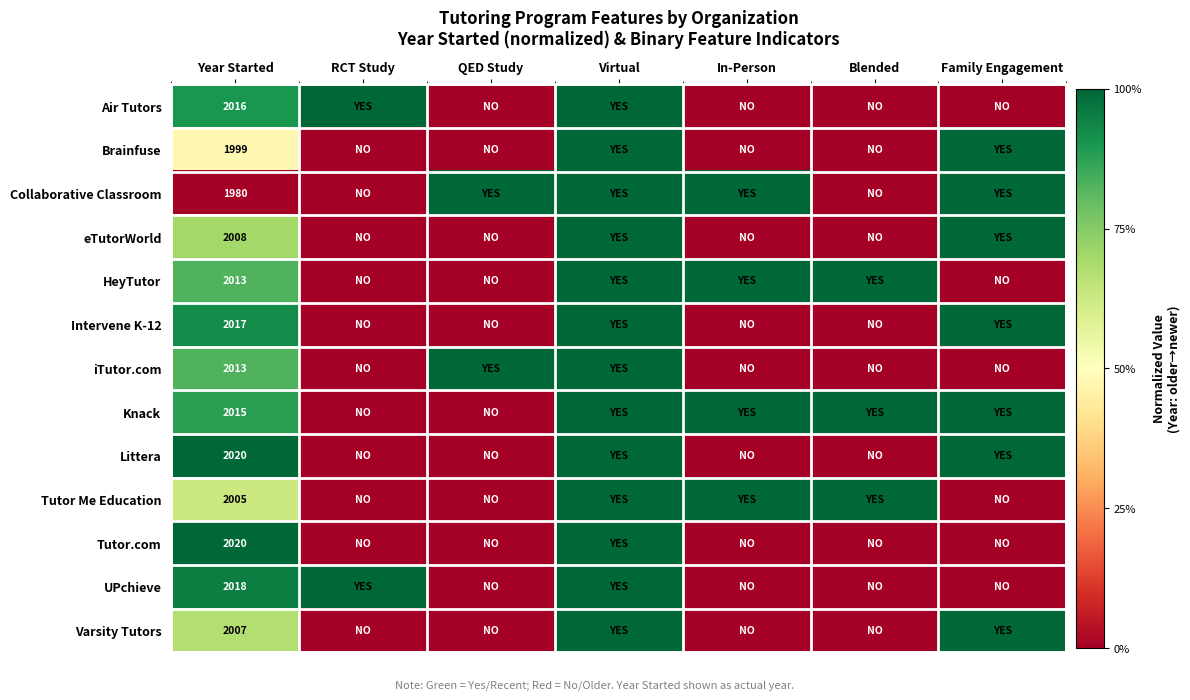

What is the spread (max minus min) of values at Year Started?

40